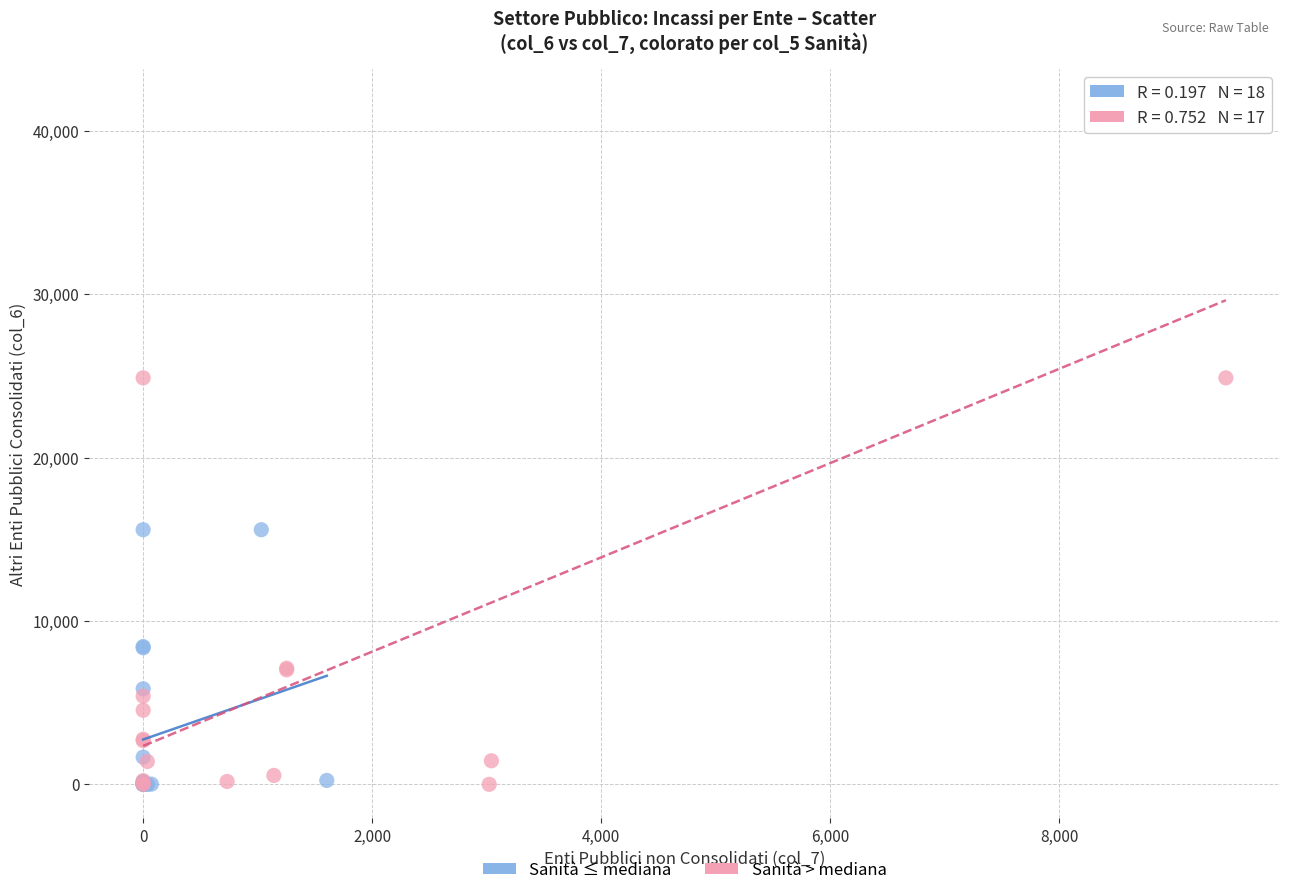

Which series has the widest spread of Y values?

Sanità > mediana